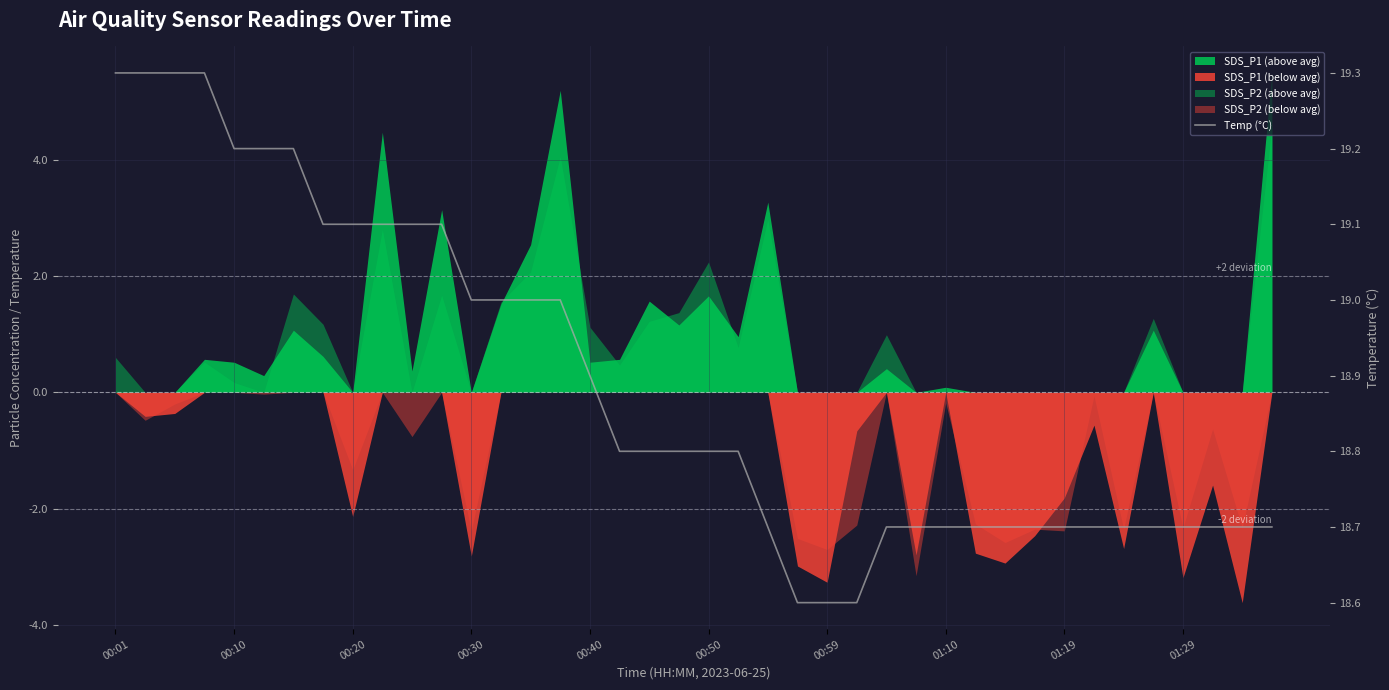

True or false: the data has more than 1 interior local peaks.

False